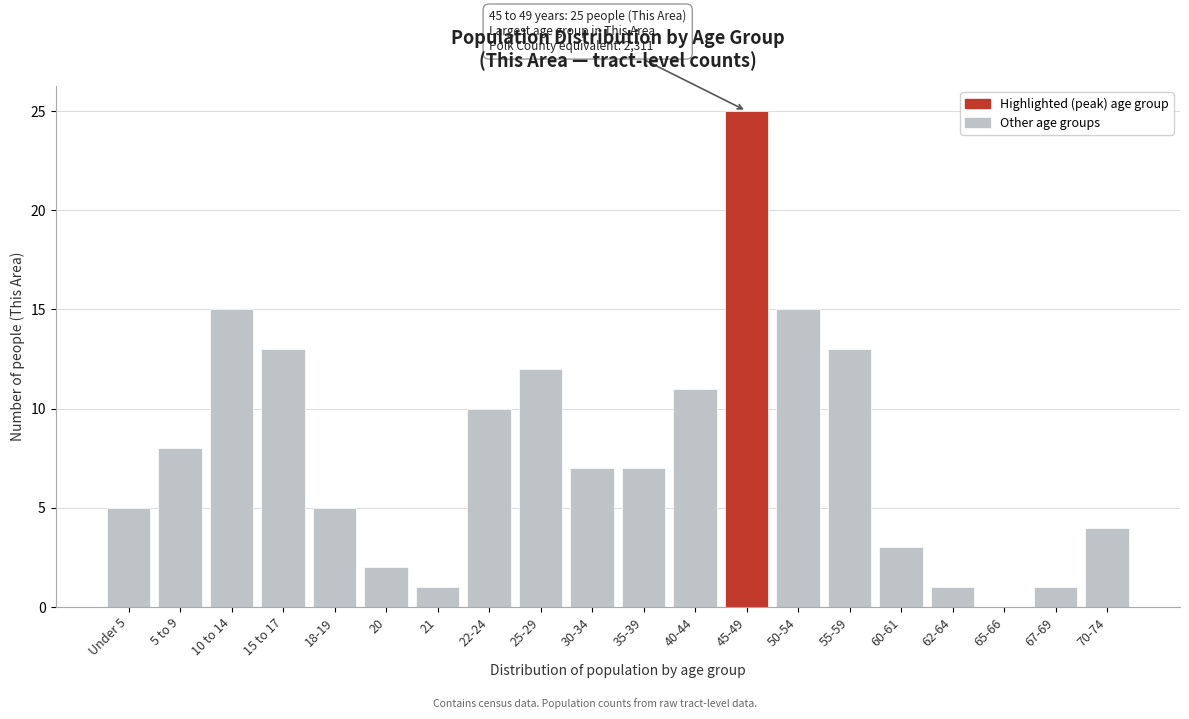

Reading left to right, transcribe all the data shown in this chart.

Under 5=5	5 to 9=8	10 to 14=15	15 to 17=13	18-19=5	20=2	21=1	22-24=10	25-29=12	30-34=7	35-39=7	40-44=11	45-49=25	50-54=15	55-59=13	60-61=3	62-64=1	65-66=0	67-69=1	70-74=4